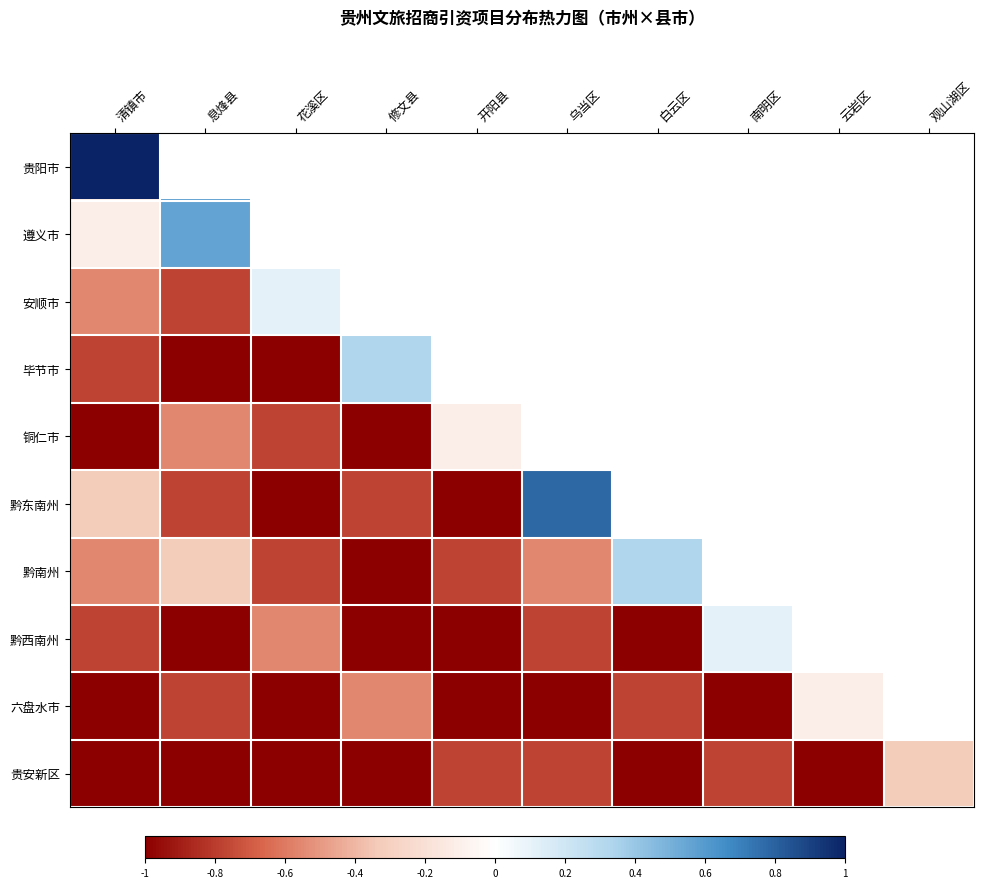

What is the spread (max minus min) of values at 清镇市?

2.0